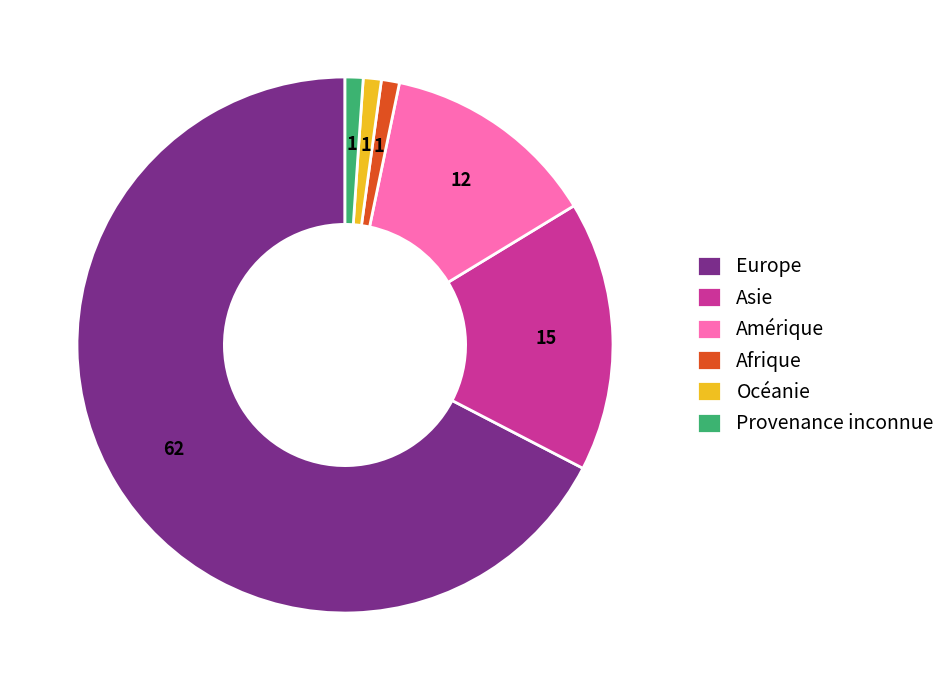

What is the largest slice in the pie chart?

Europe